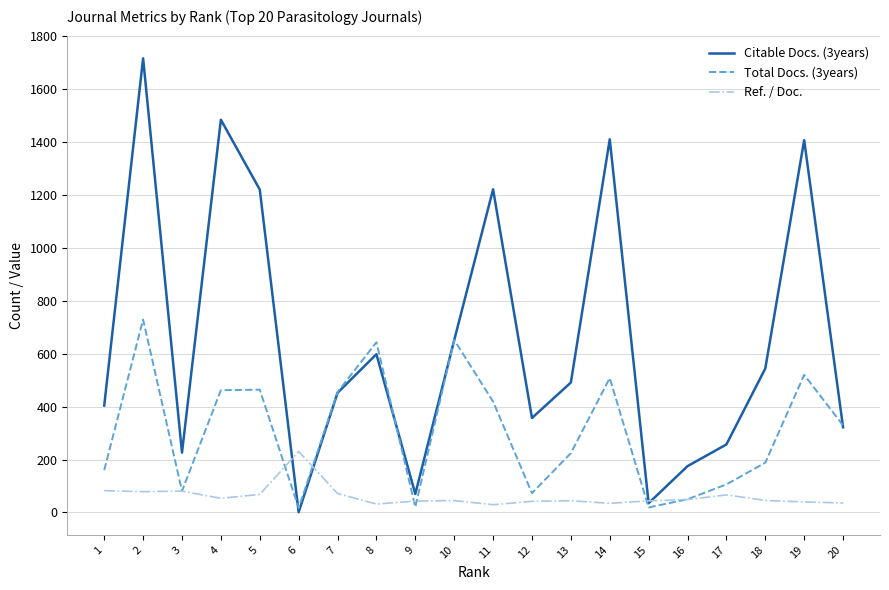

At 2, list the series in order from smallest to largest.

Ref. / Doc., Total Docs. (3years), Citable Docs. (3years)